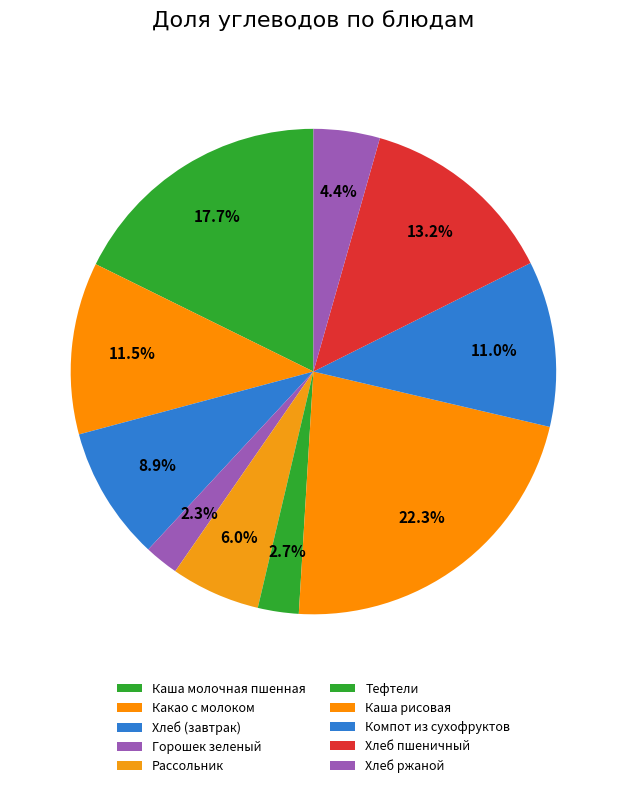

Between Хлеб ржаной and Какао с молоком, which is larger?

Какао с молоком